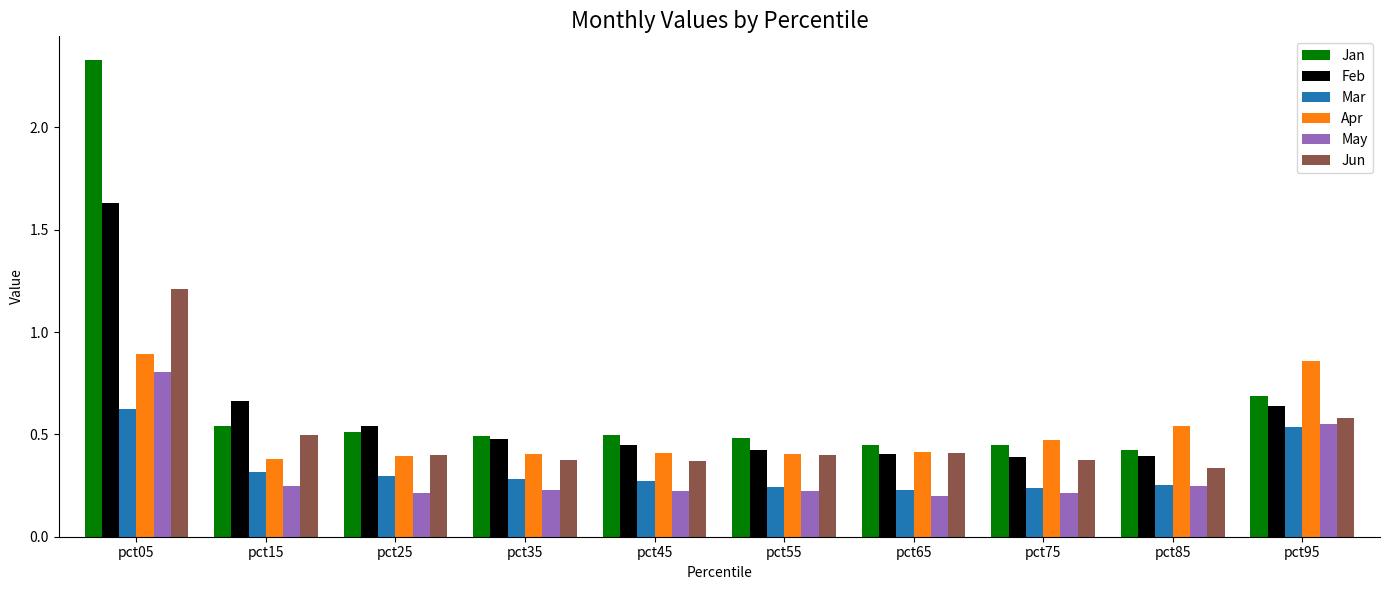

What is the total value across all series at pct85?

2.2